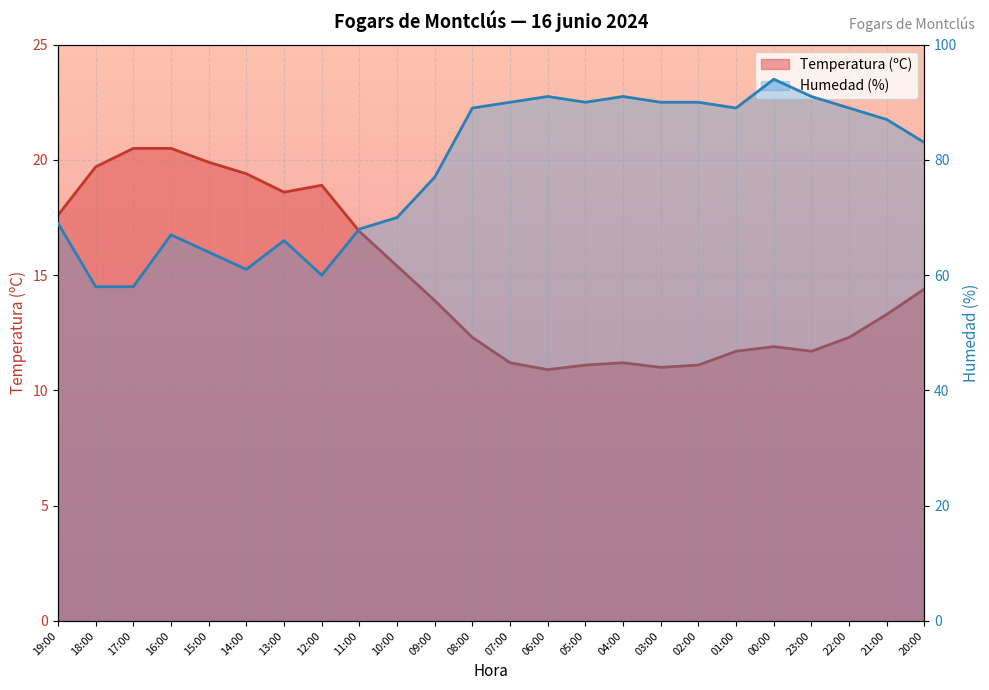

Read the Temperatura (ºC) value at 14:00.

19.4